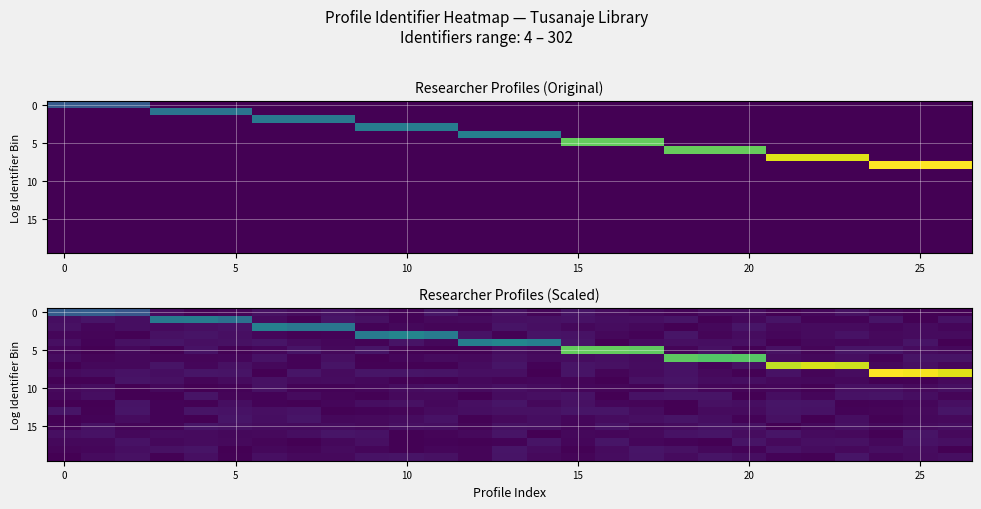

What is the difference between the highest and lowest values at 15?

2.1